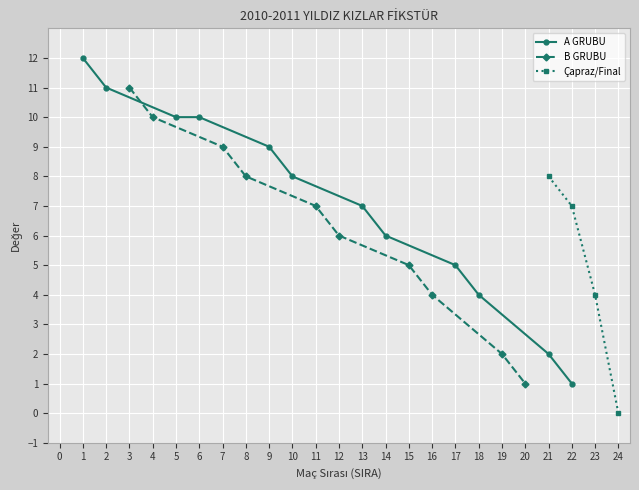

Which series has the largest range (max minus min)?

A GRUBU